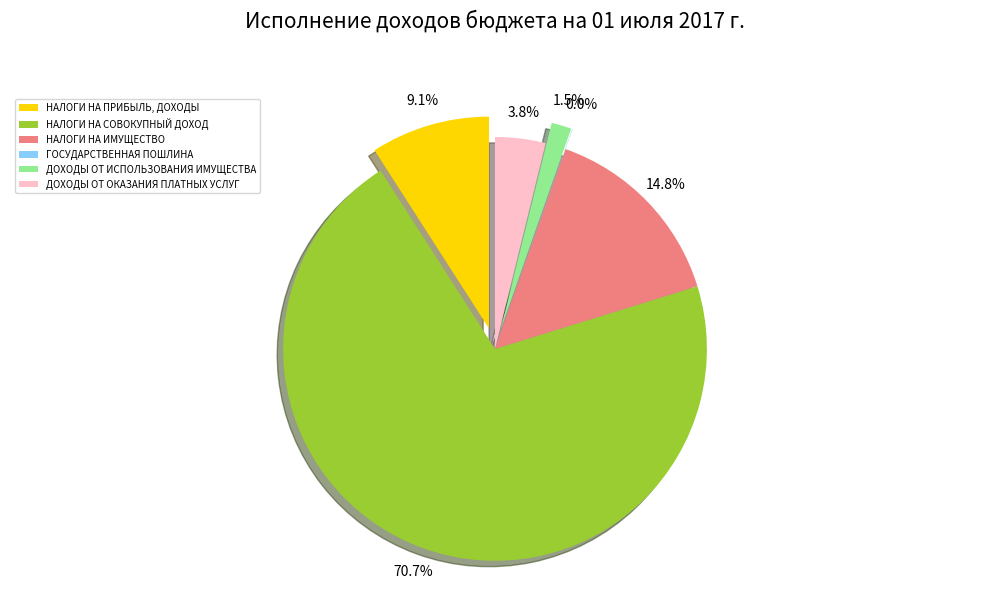

What percentage is NOT represented by ДОХОДЫ ОТ ИСПОЛЬЗОВАНИЯ ИМУЩЕСТВА?

98.5%